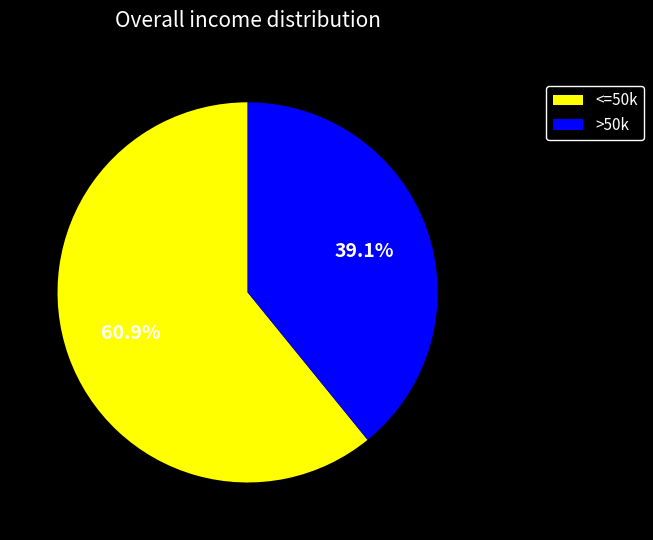

What is the ratio of the value at <=50k to the value at >50k?

1.6